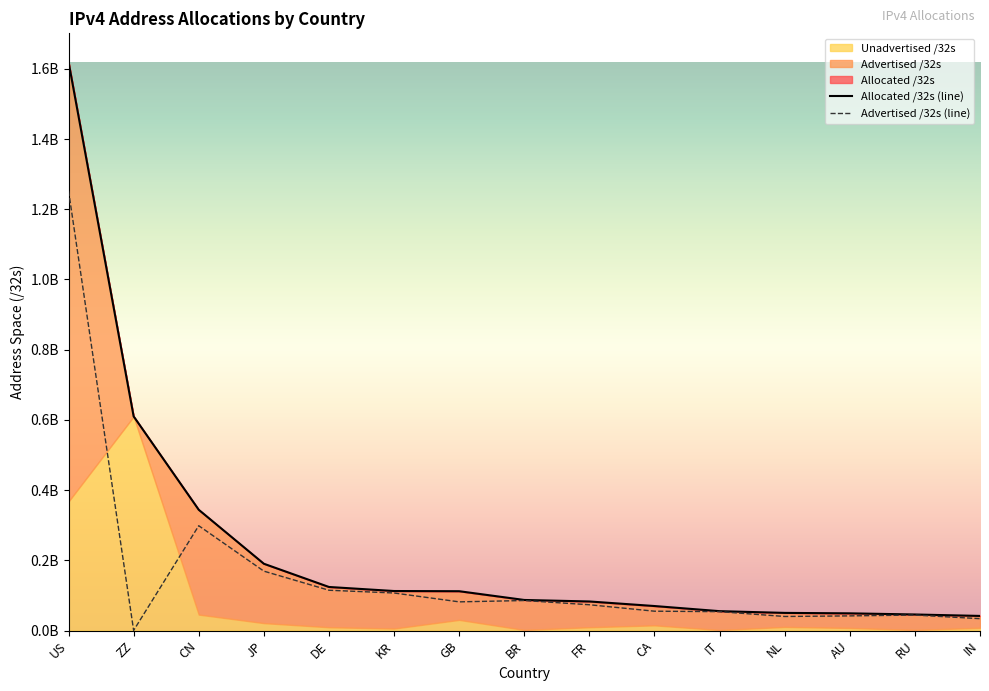

Which series has the largest range (max minus min)?

Allocated /32s